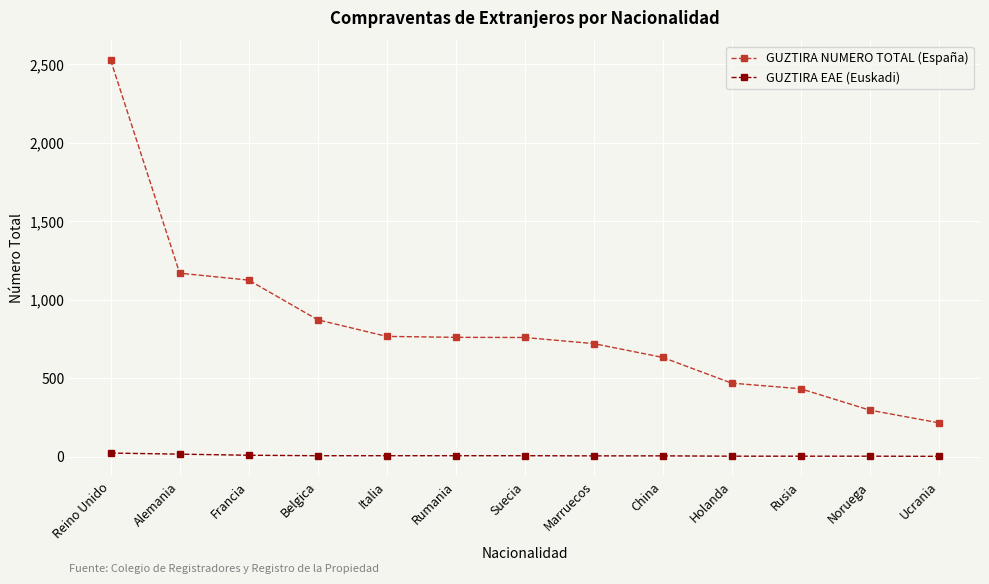

Does the chart display data point markers on the line(s)?

Yes